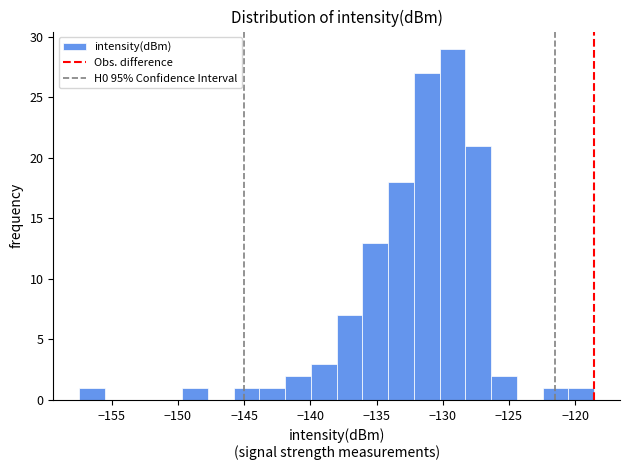

Around what value on the x-axis is the tallest bar? Give the approximate position of its centre, as read against the axis.

-129.5